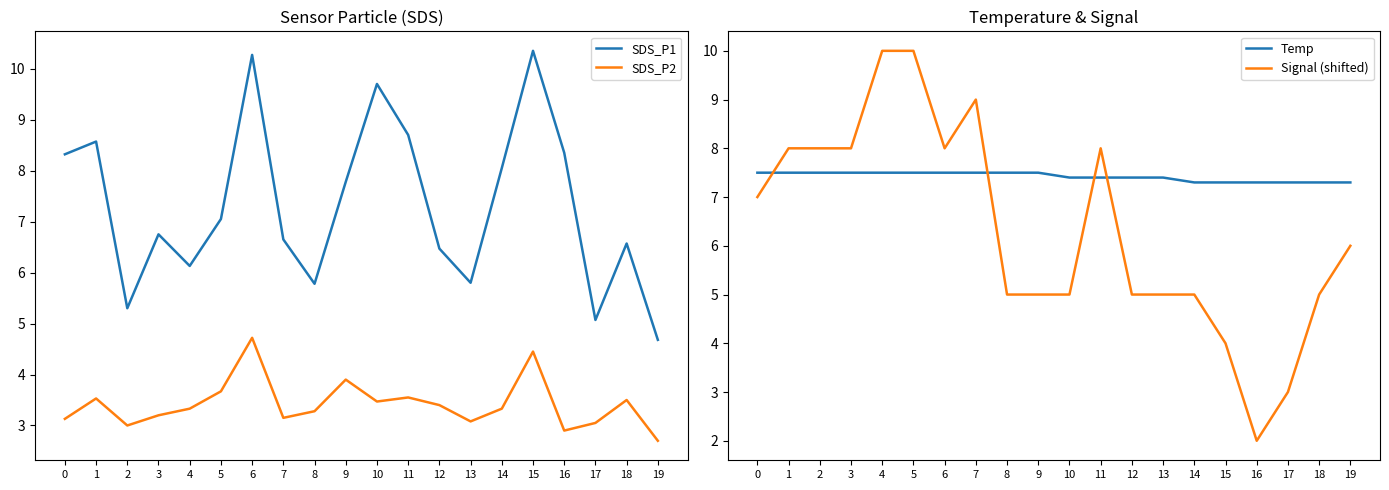

The value of SDS_P2 at 2 is 3.0. True or false?

True